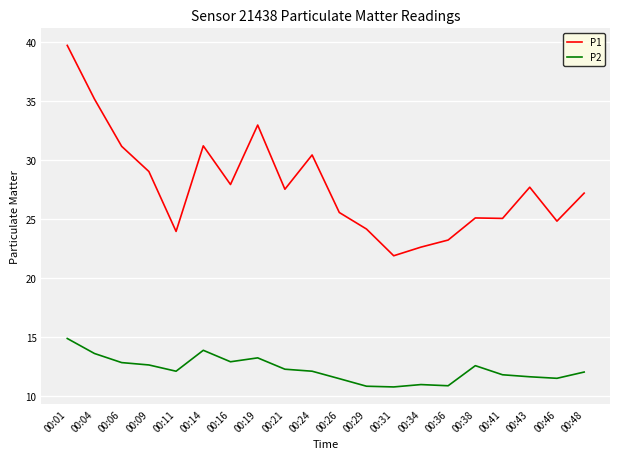

True or false: P2 and P1 cross at least once.

False